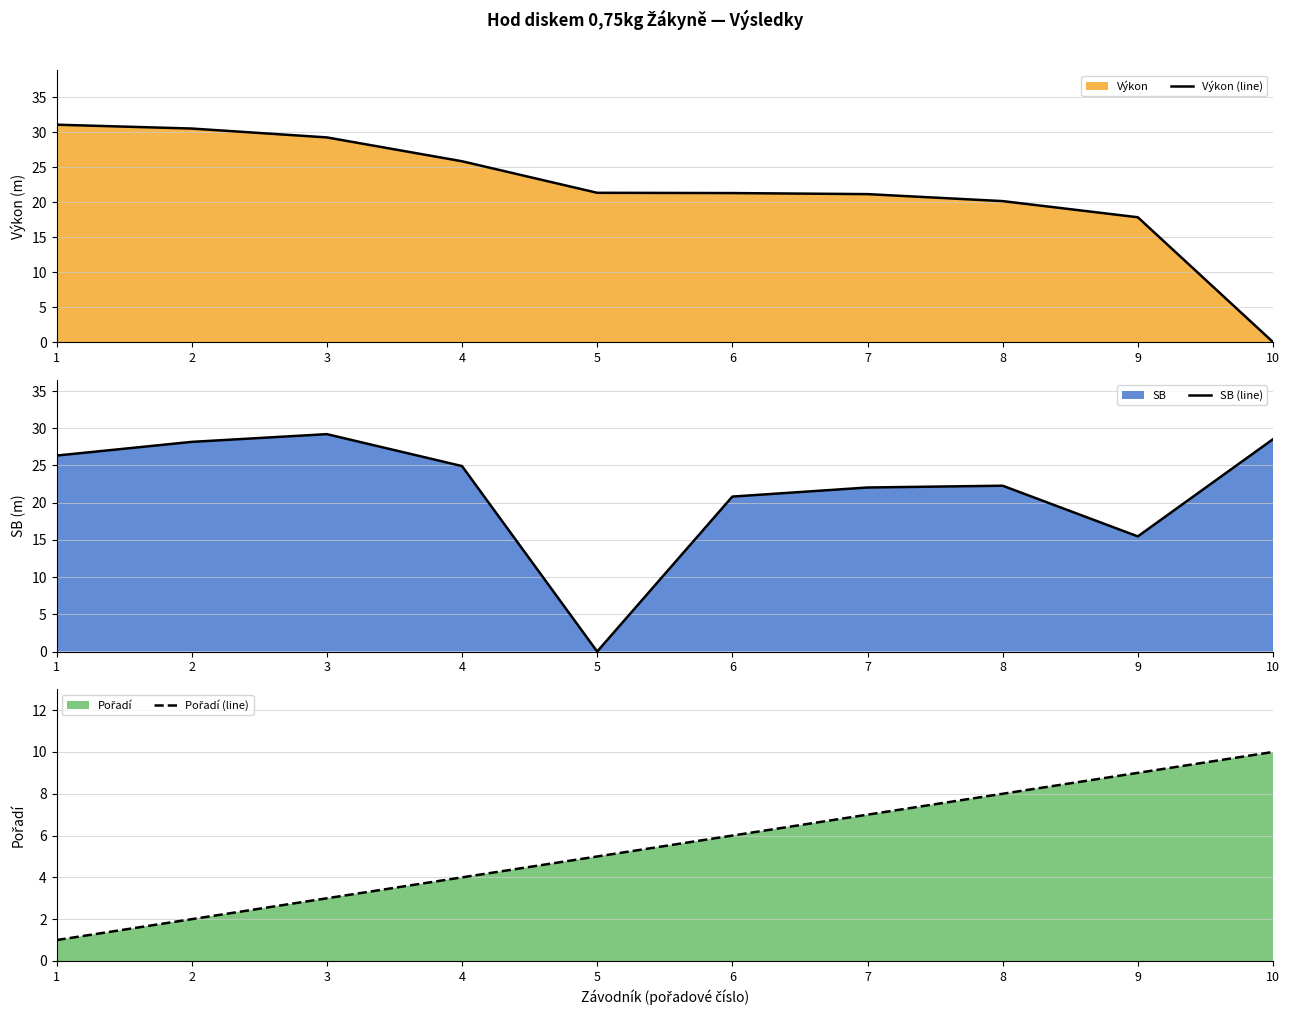

Reading left to right, transcribe all the data shown in this chart.

Výkon (line): 1=31.1	2=30.5	3=29.3	4=25.9	5=21.4	6=21.3	7=21.2	8=20.2	9=17.9	10=0.0
SB (line): 1=26.3	2=28.2	3=29.2	4=24.9	5=0.0	6=20.8	7=22.0	8=22.3	9=15.5	10=28.5
Pořadí (line): 1=1.0	2=2.0	3=3.0	4=4.0	5=5.0	6=6.0	7=7.0	8=8.0	9=9.0	10=10.0